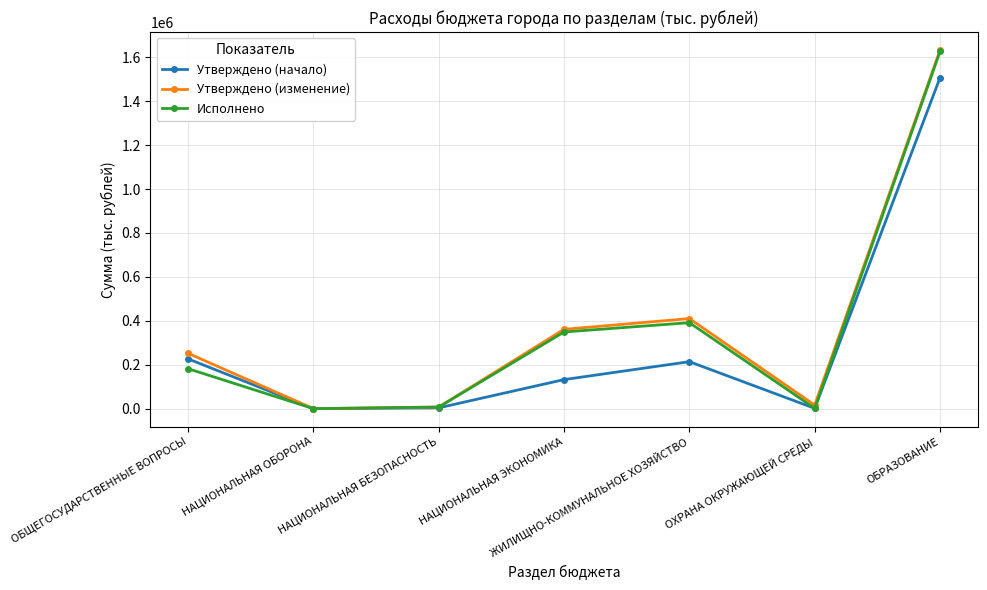

Which series changed the most between НАЦИОНАЛЬНАЯ ЭКОНОМИКА and ОБРАЗОВАНИЕ?

Утверждено (начало)